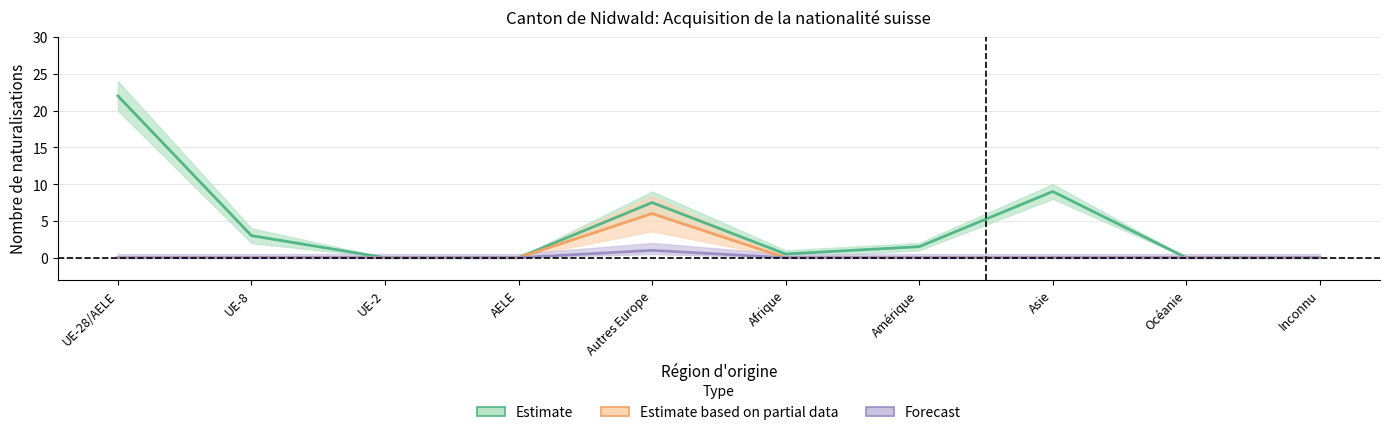

In Réintégrations, how many points are higher than both neighbors (excluding endpoints)?

1